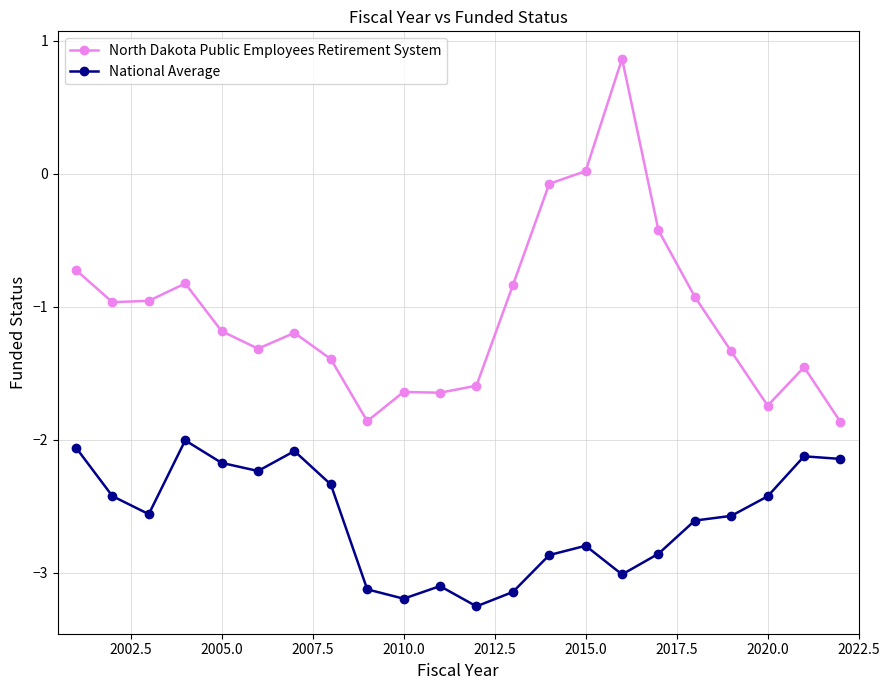

How many data points does each series have?

22